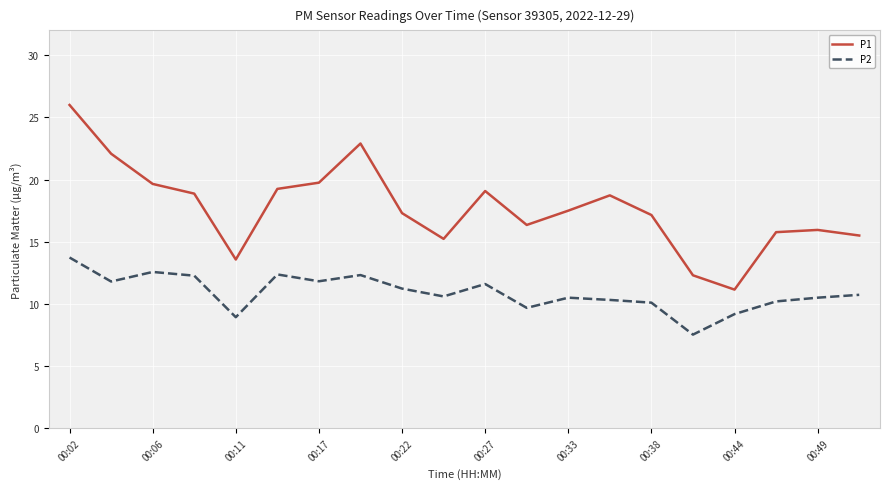

List the series in order of their overall mean, highest first.

P1, P2